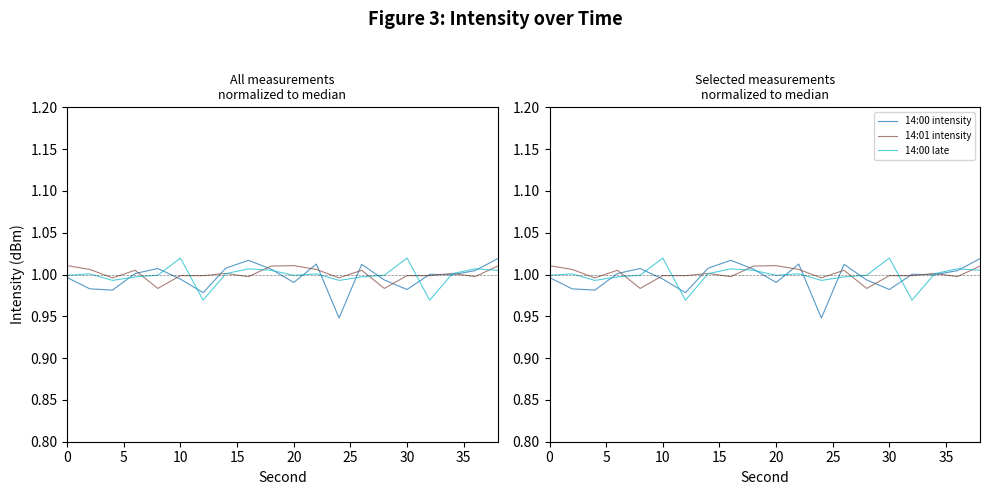

Does the chart display data point markers on the line(s)?

No